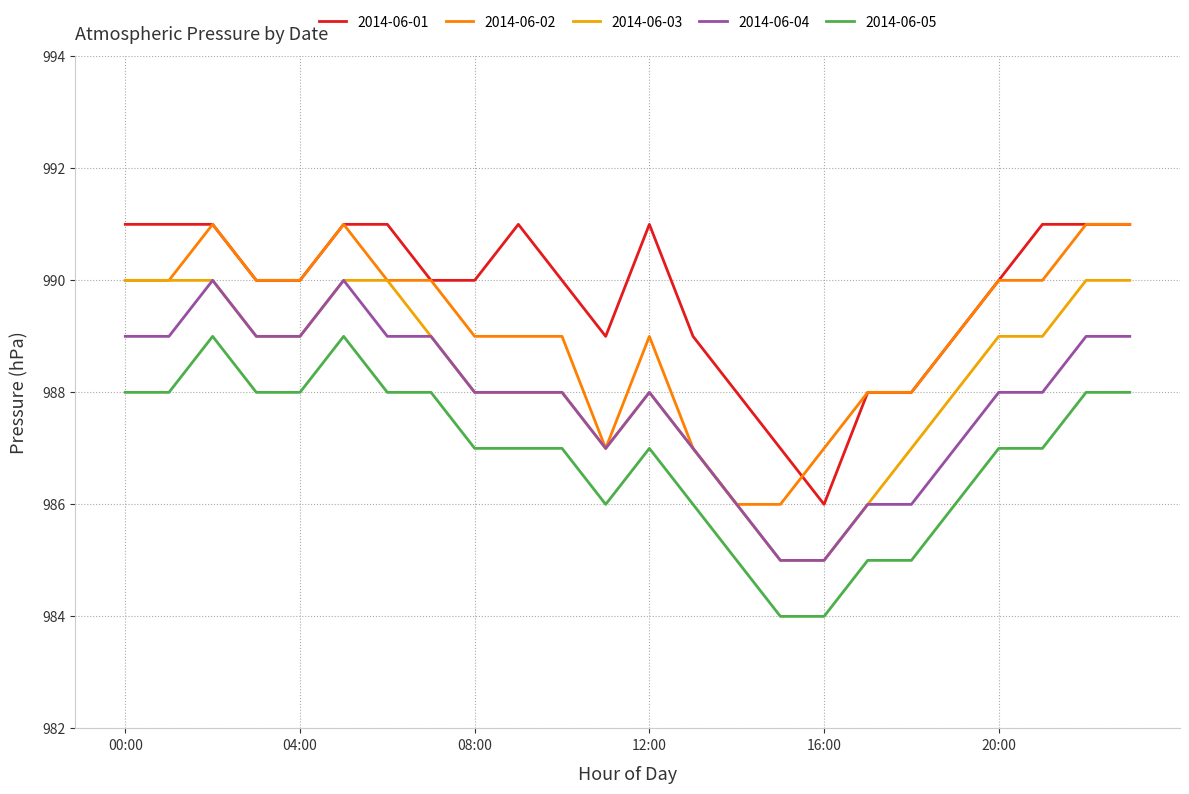

Which series has the largest total across all categories?

2014-06-01